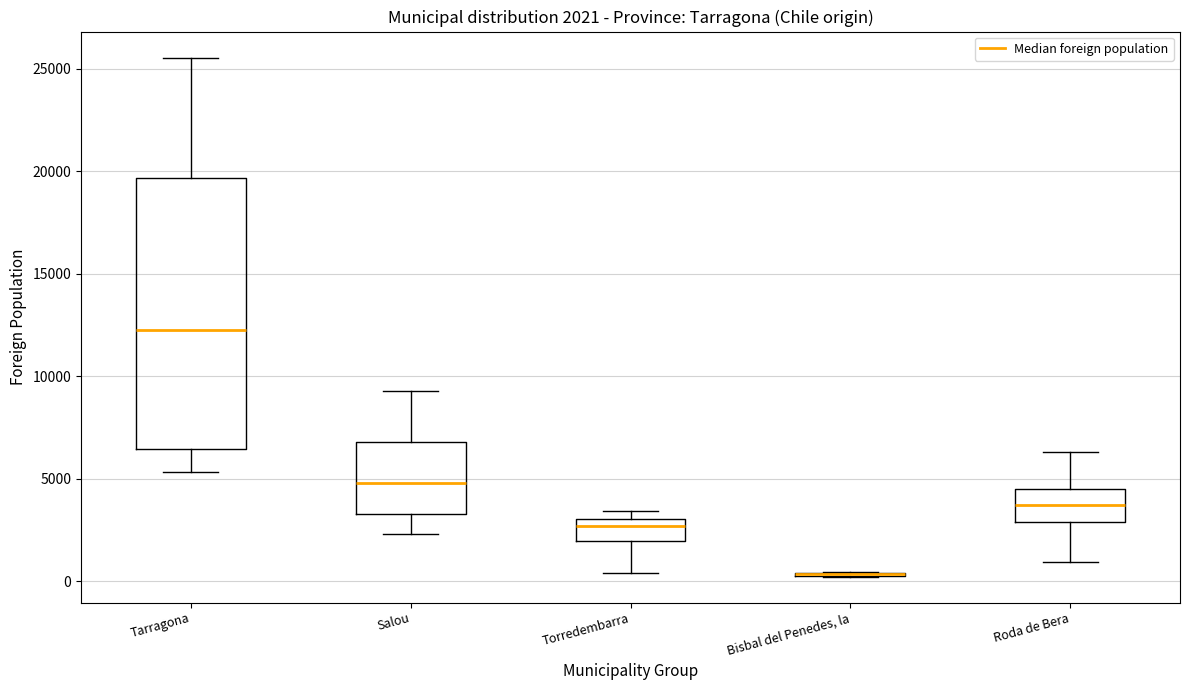

Which box is the tallest, from its lower edge to its upper edge?

Tarragona